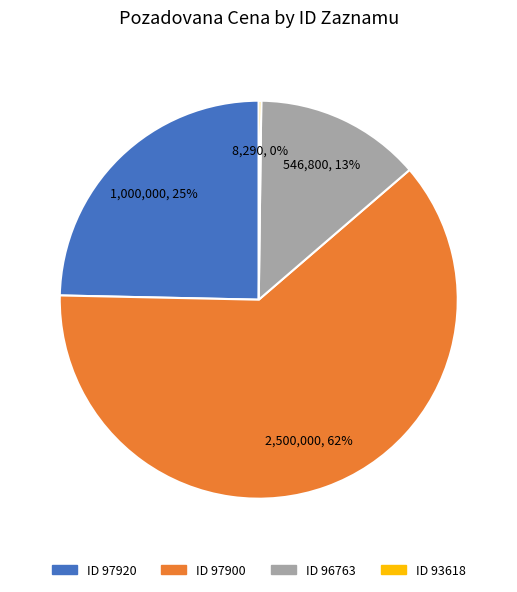

To the nearest percent, what is the average slice percentage?

25%